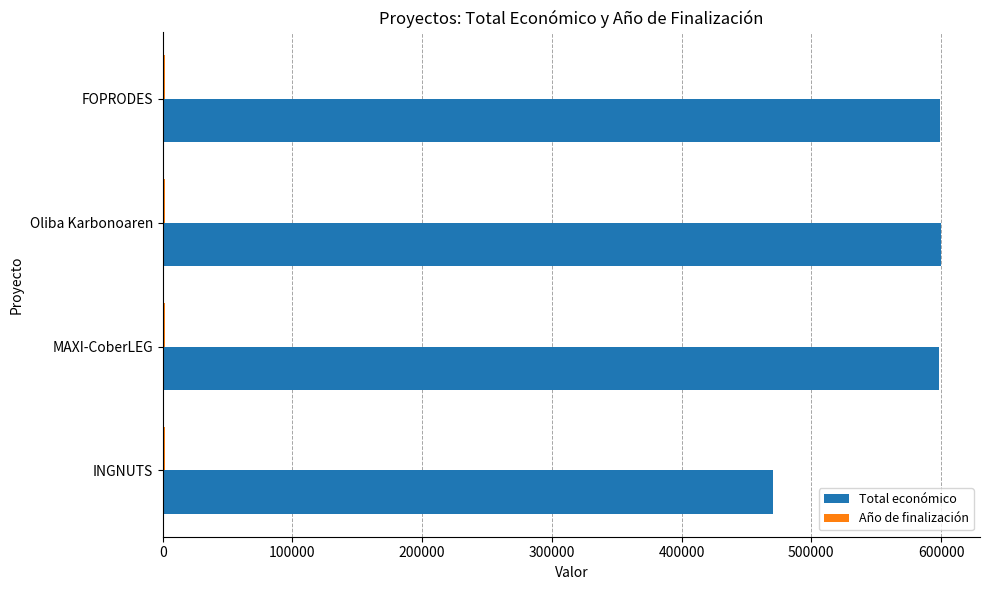

The Total económico series shows 599992 at Oliba Karbonoaren. True or false?

True